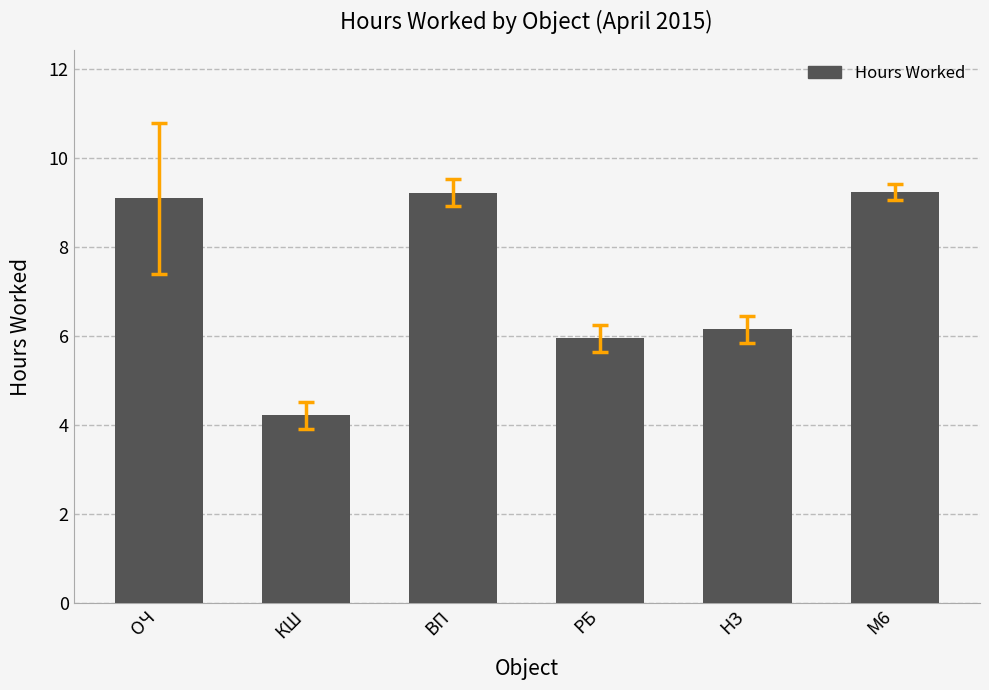

Count the number of values greater than 9.

3